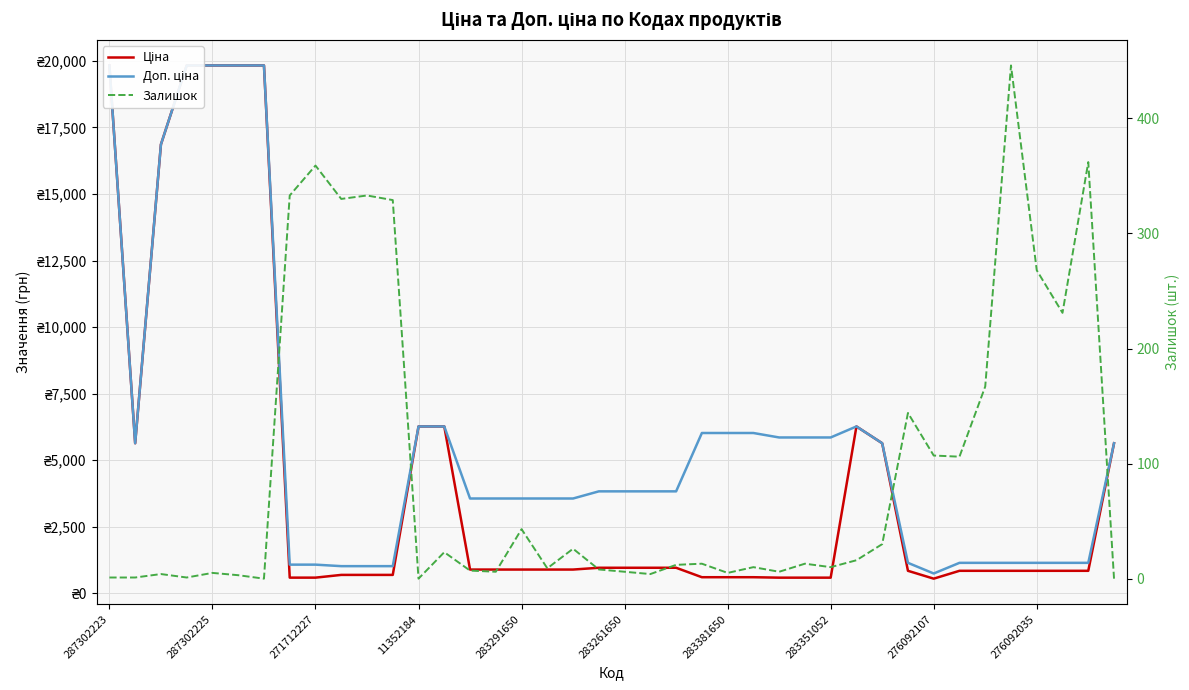

Which series has the largest range (max minus min)?

Ціна